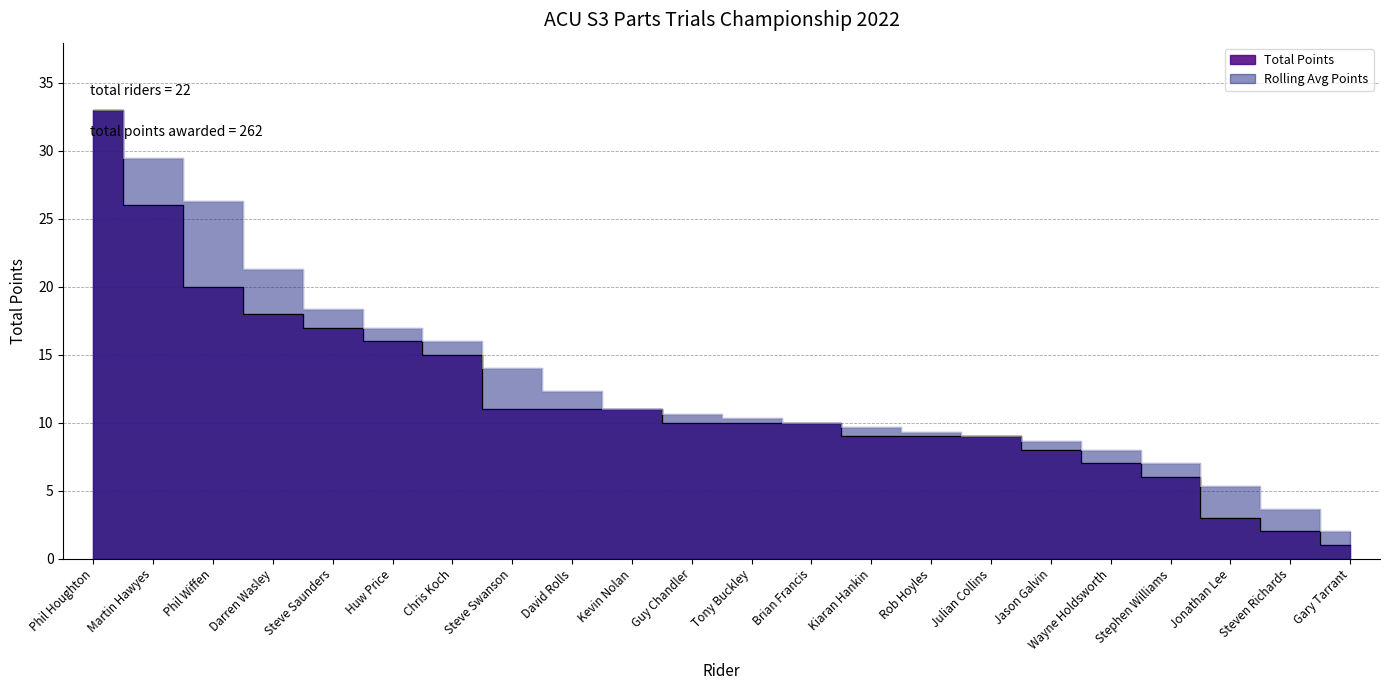

Reading left to right, extract all data points from this chart.

33	26	20	18	17	16	15	11	11	11	10	10	10	9	9	9	8	7	6	3	2	1